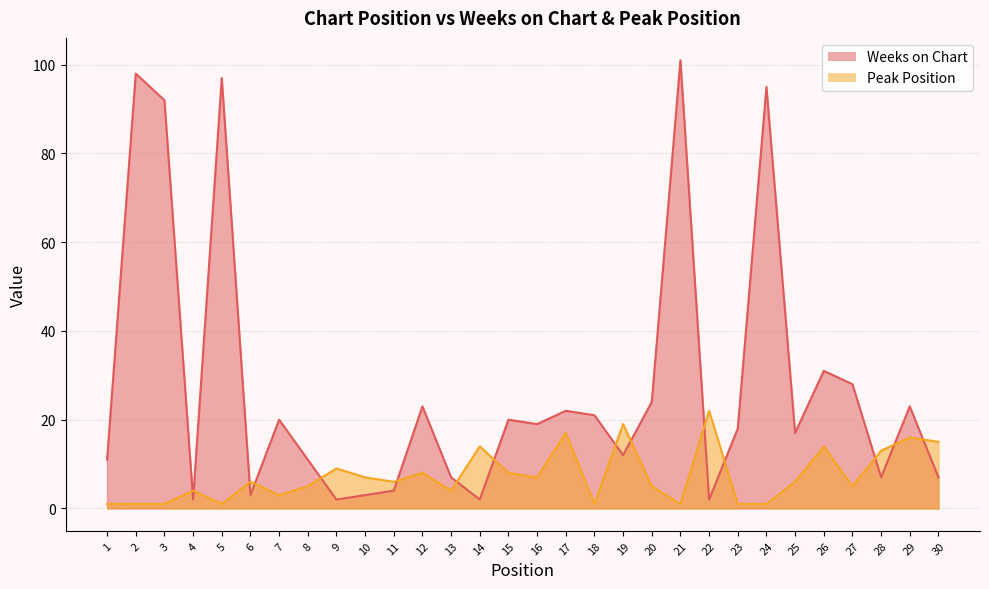

True or false: Peak Position and Weeks on Chart intersect in this chart.

True